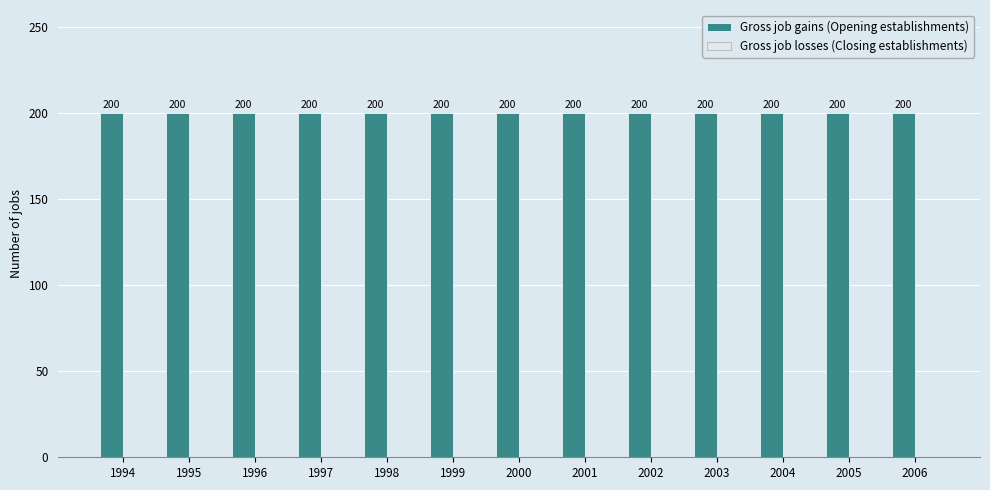

Which series changed the most between 1994 and 2001?

Gross job gains (Opening establishments)